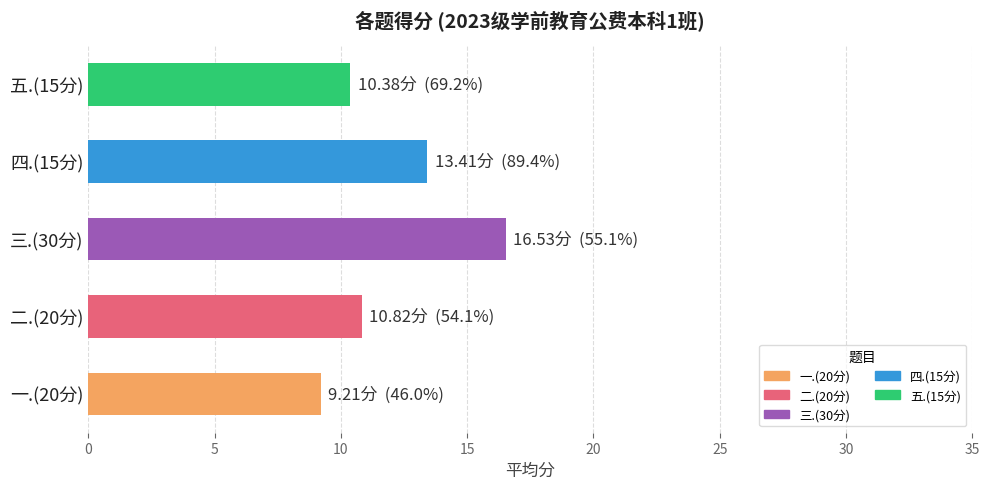

Are the bars horizontal?

Yes